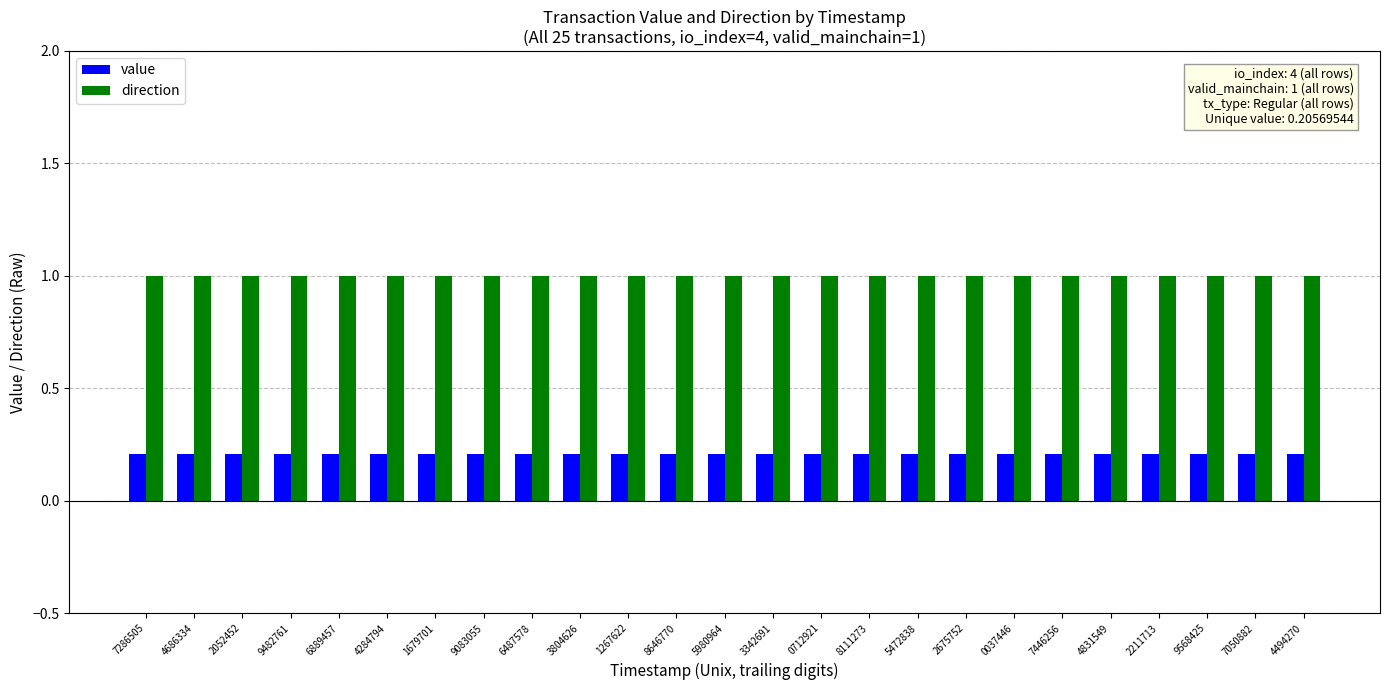

What is the total value across all series at 3804626?

1.2